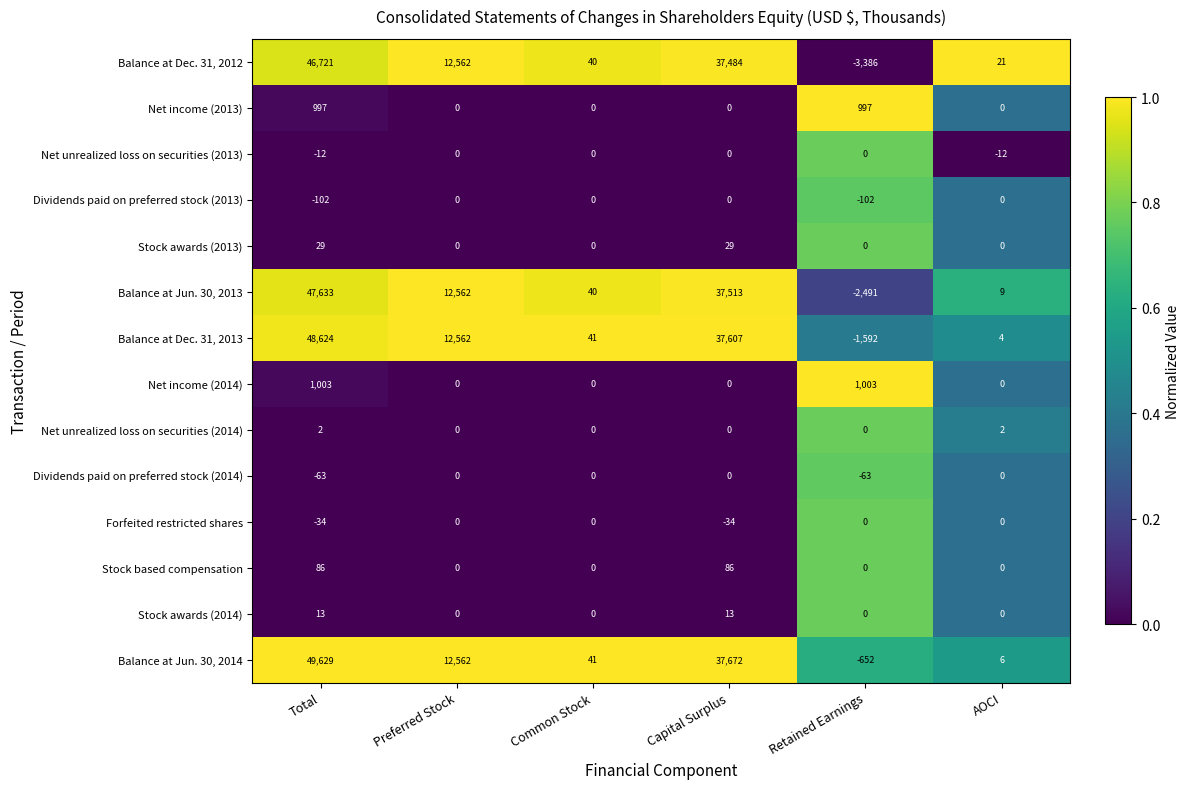

At how many categories does at least one series exceed 0?

6